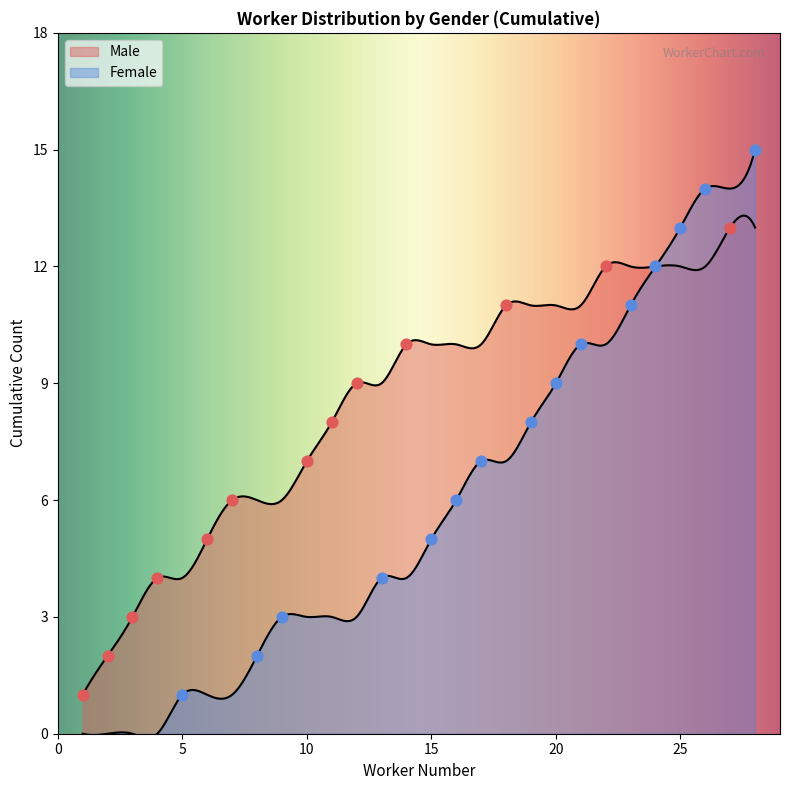

What is the change in value from 9 to 11?

+2